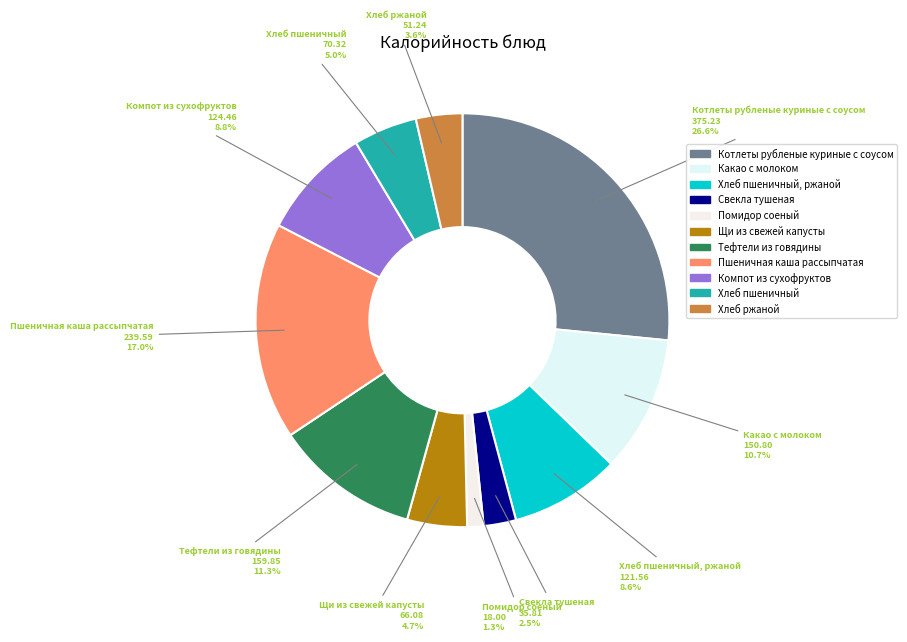

Which category has the smallest portion of the pie?

Помидор соеный